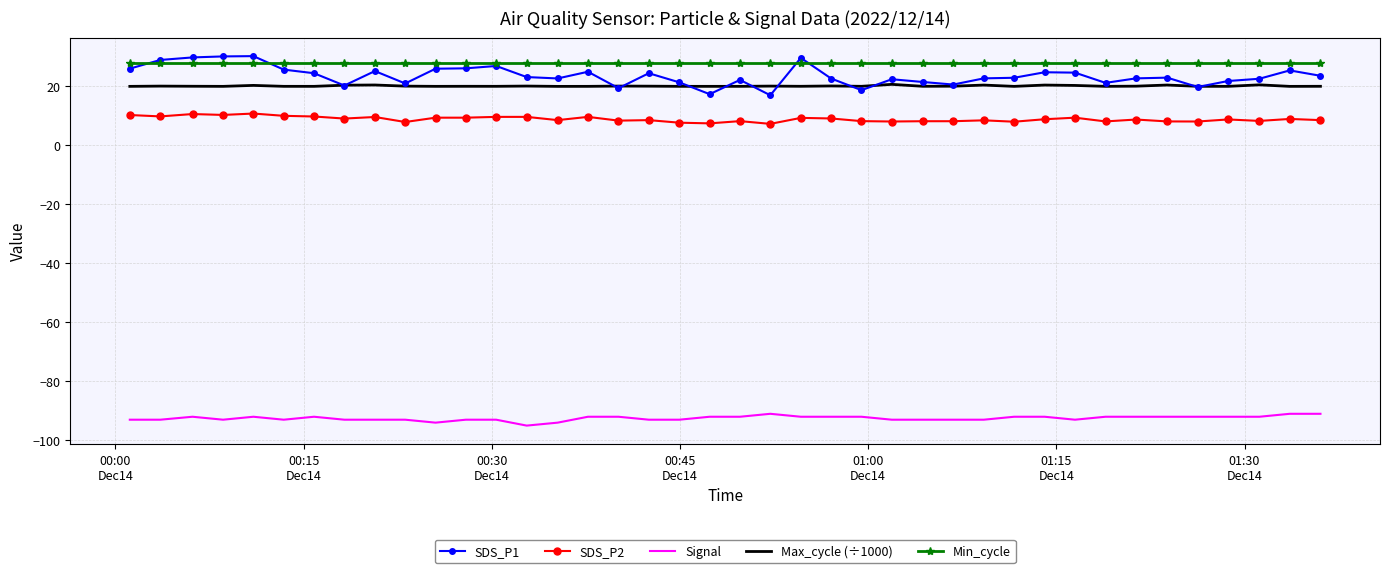

What is the minimum value shown in the chart?

-95.0